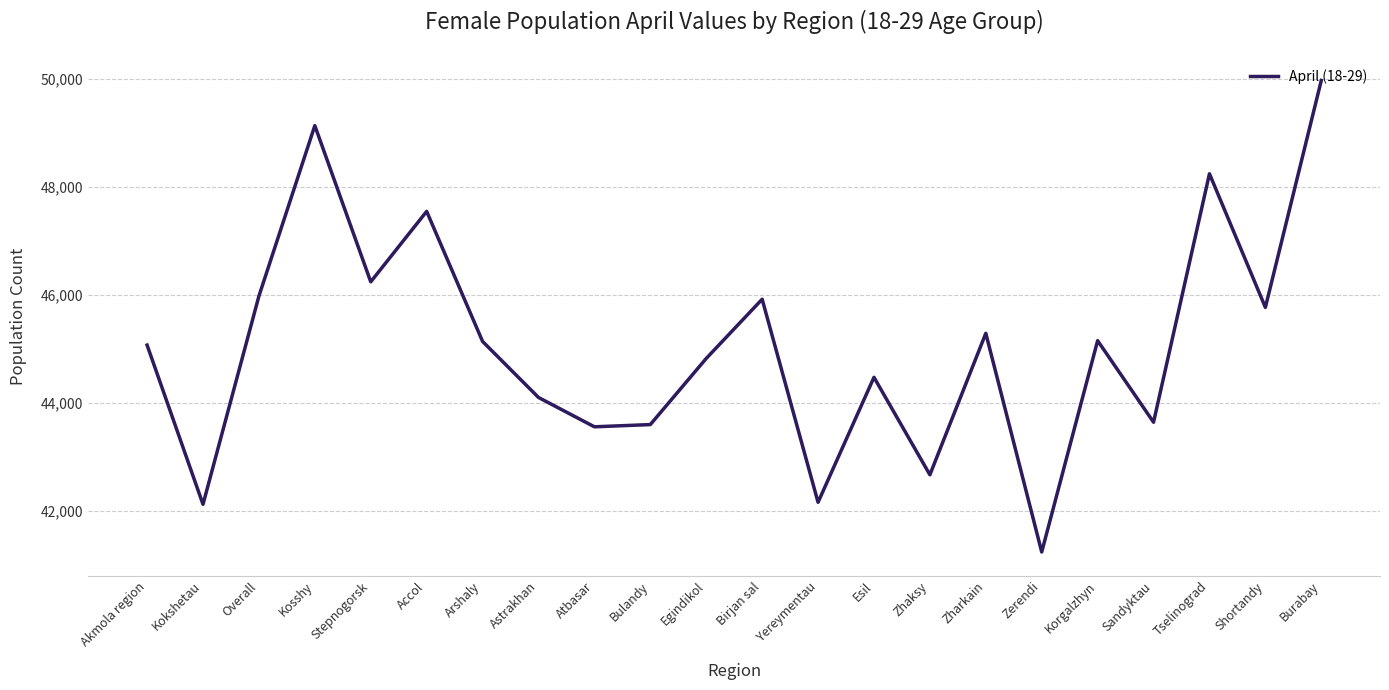

What is the minimum value shown in the chart?

41238